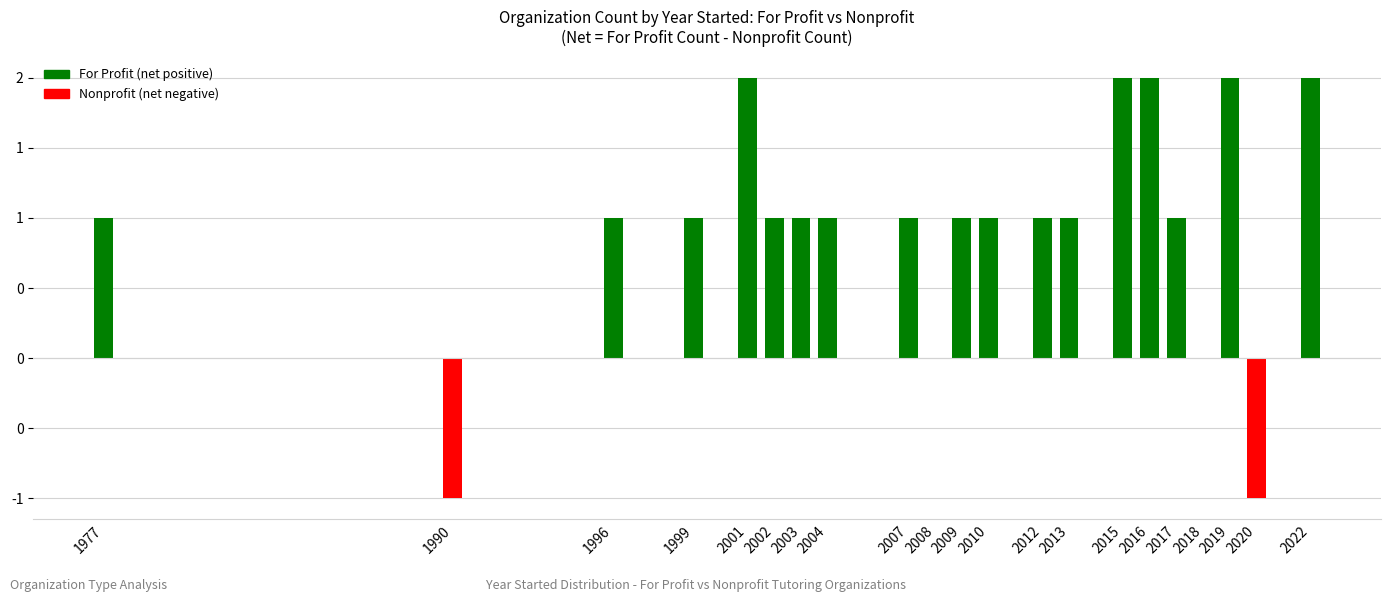

Which category has the lowest value across all series?

1990